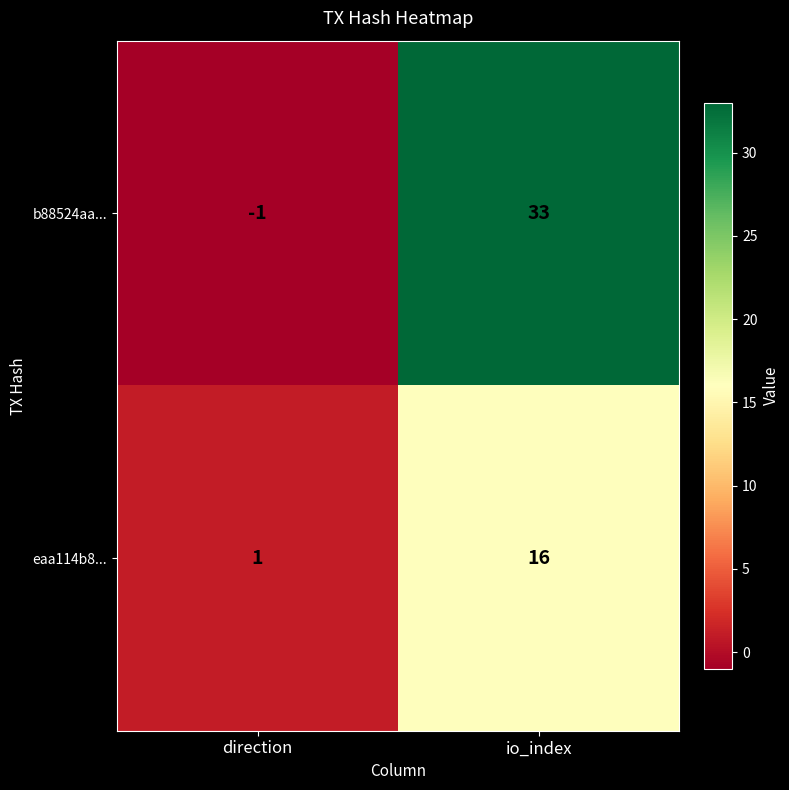

The eaa114b8... series shows 9 at io_index. True or false?

False